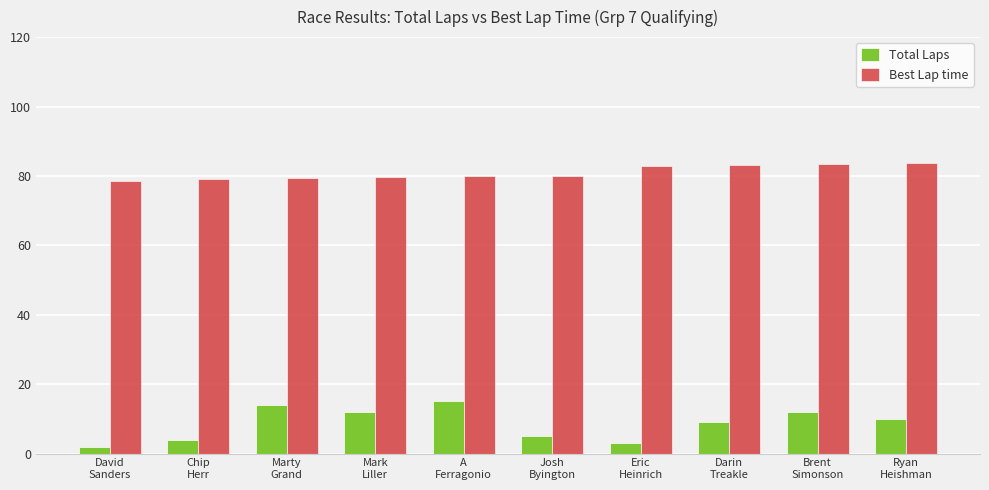

Which category has the lowest value in the Total Laps series?

David
Sanders